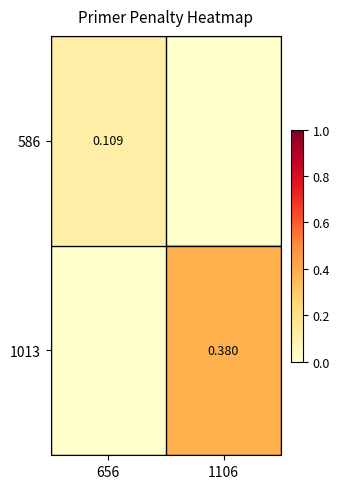

Is the value of 586 at 656 greater than the value of 1013 at 1106?

No